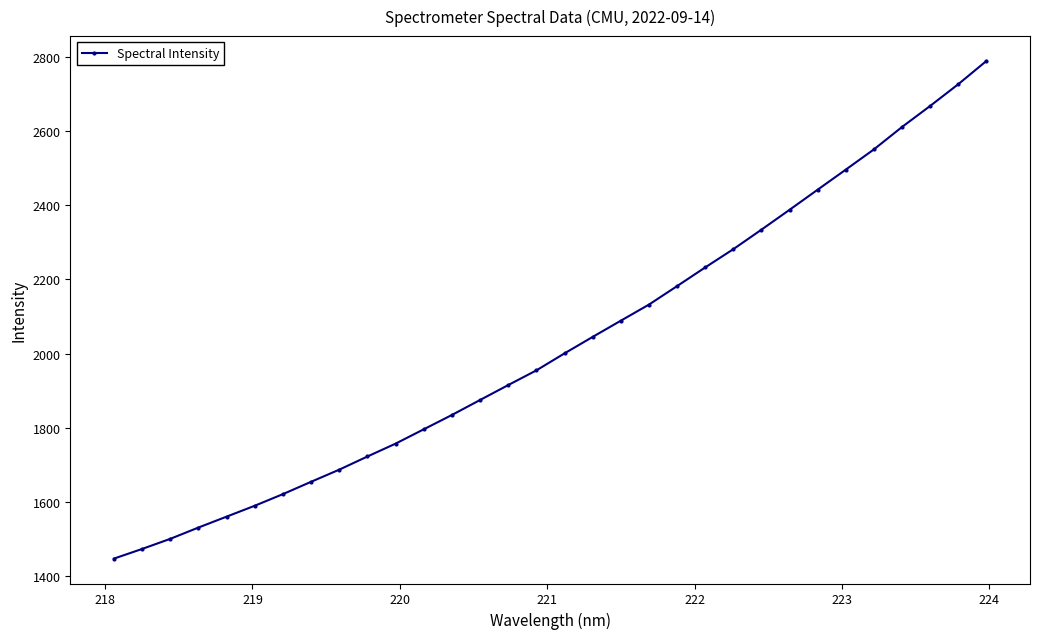

How many lines are shown in the chart?

1